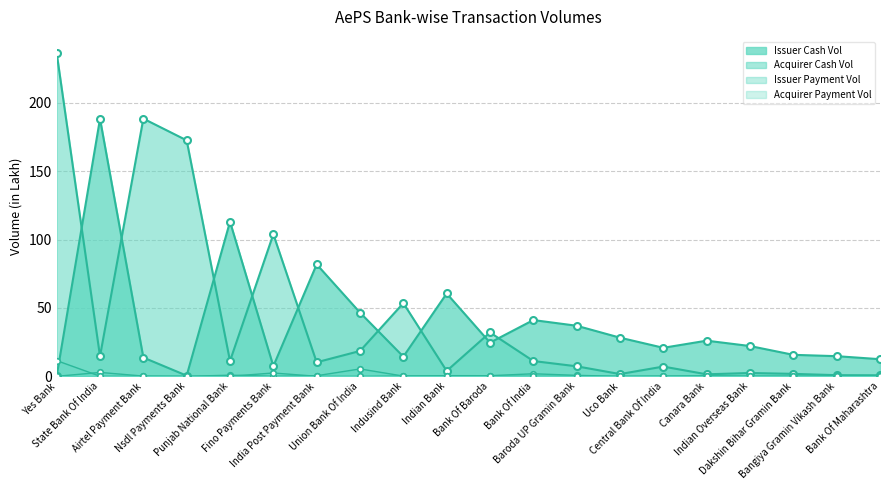

What is the label of the 12th point from the left?

Bank Of India